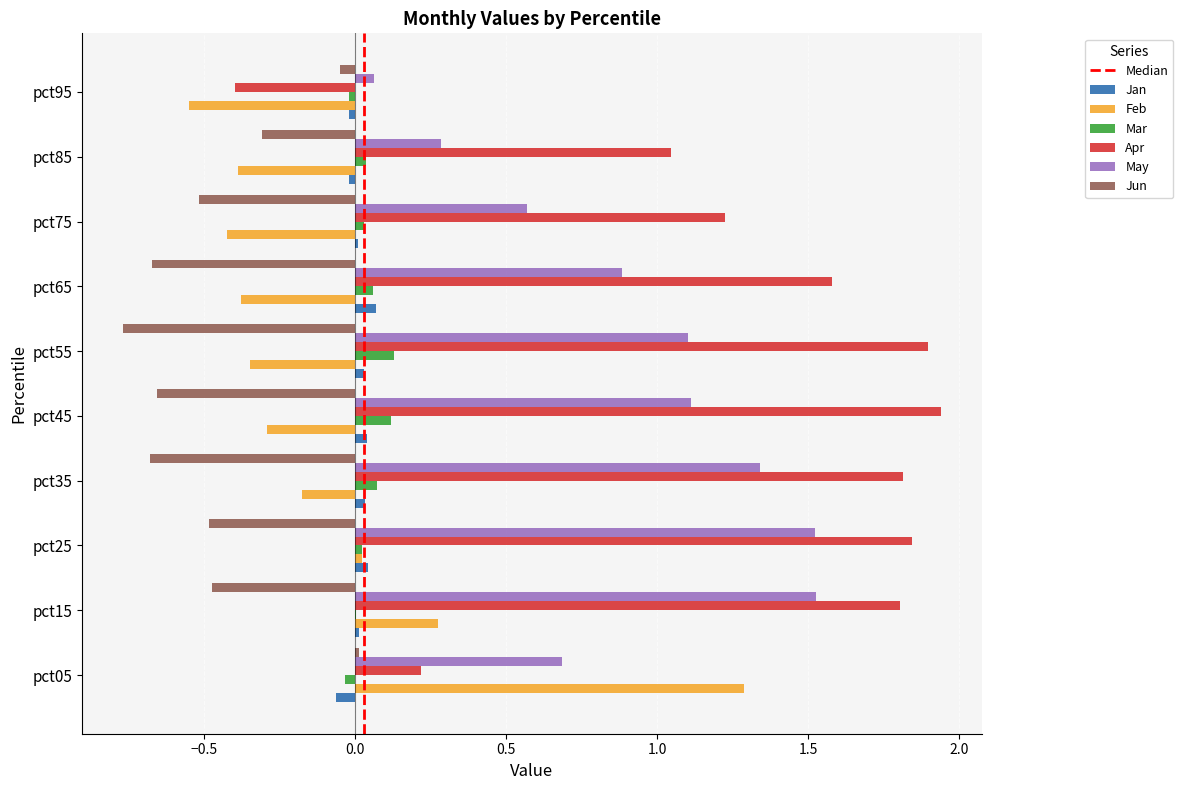

True or false: Jun has a value of -0.5 at pct75.

True